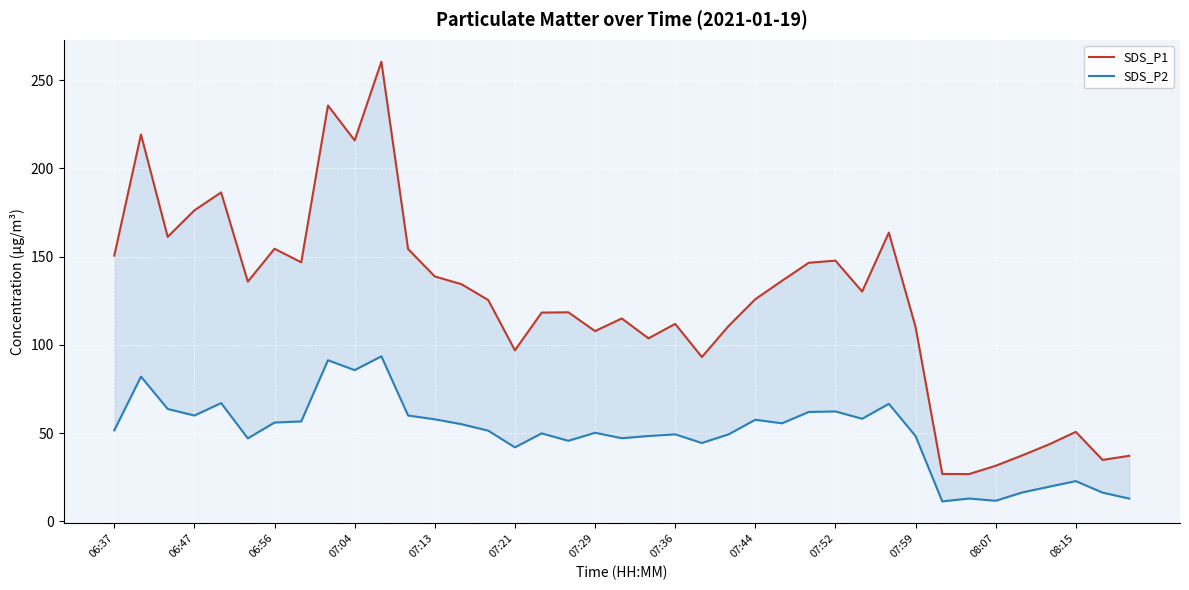

What is the difference between the highest and lowest values at 26?

84.5